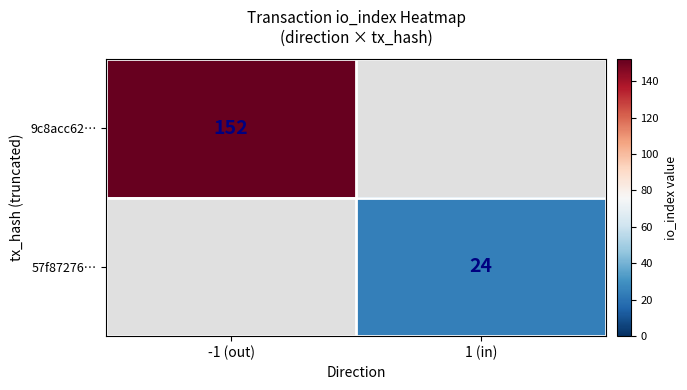

At which category does the chart reach its peak across all series?

-1 (out)